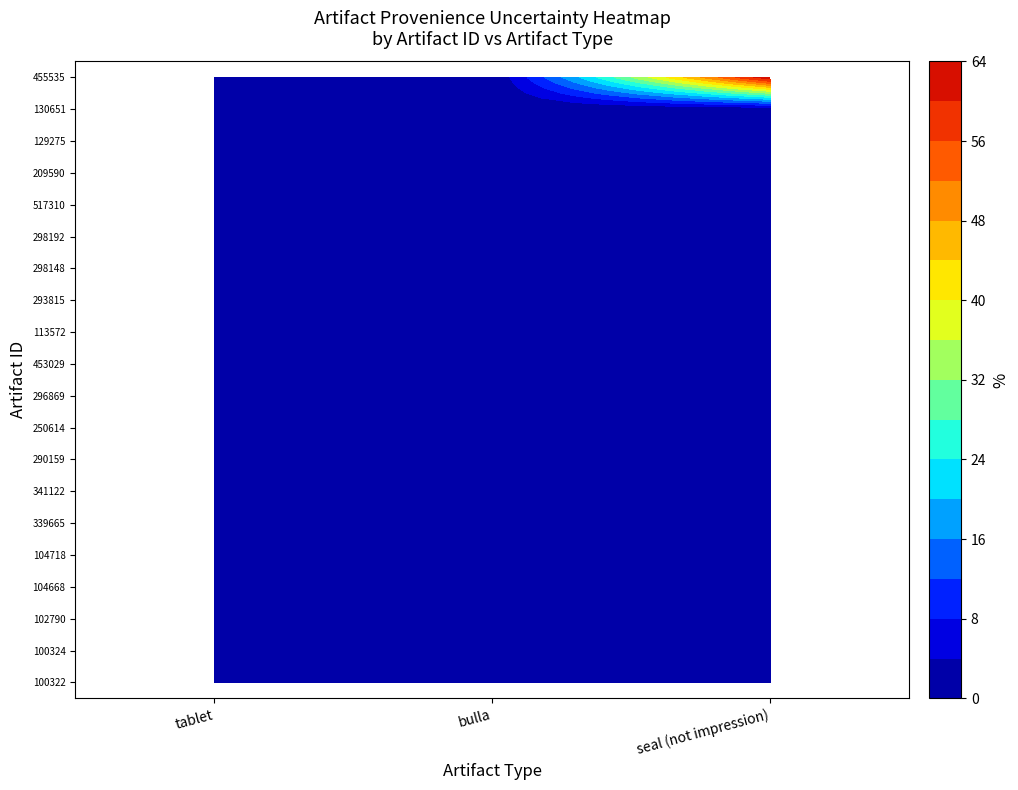

At how many categories does at least one series exceed 0?

1